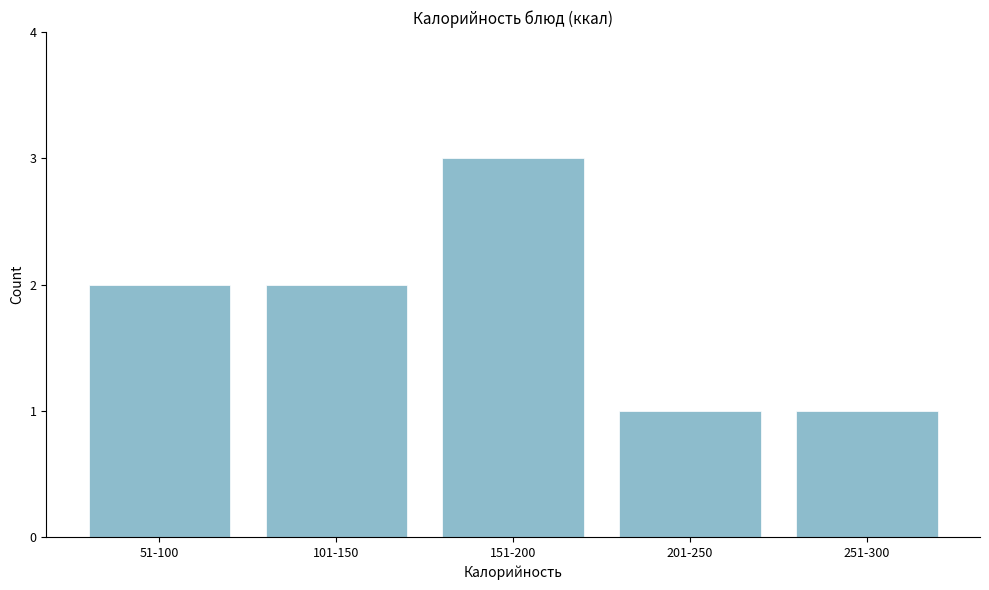

Reading left to right, what are all the values shown in this chart?

2	2	3	1	1